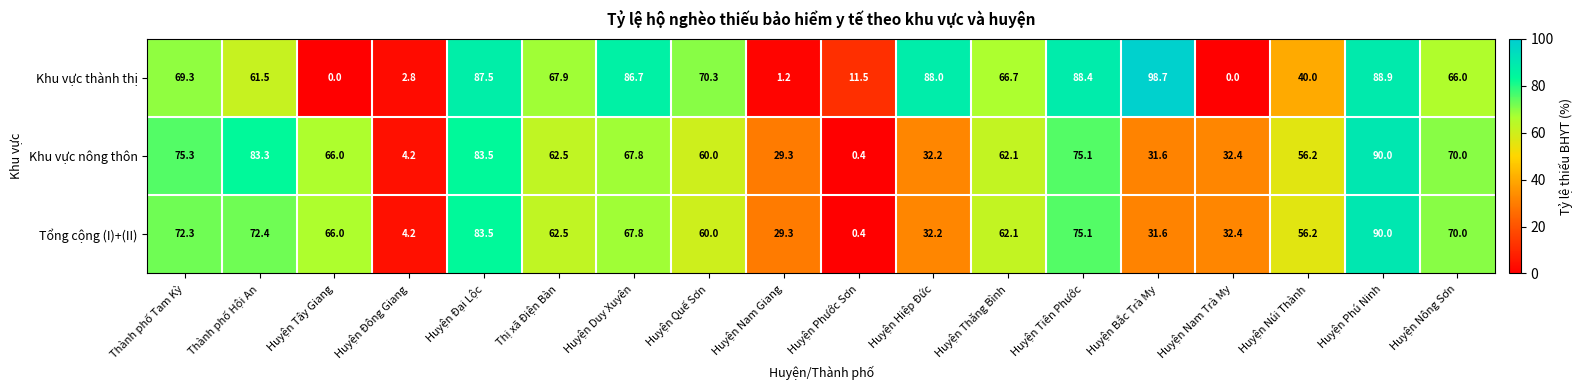

List the series in order of their overall mean, lowest first.

Tổng cộng (I)+(II), Khu vực nông thôn, Khu vực thành thị